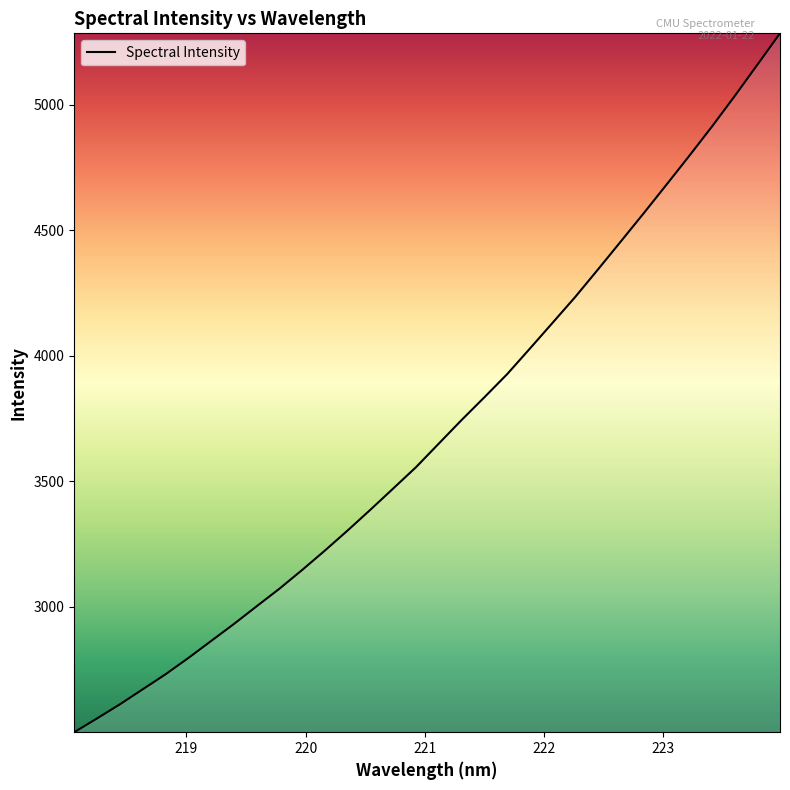

What is the difference between the maximum and minimum values?

2785.0